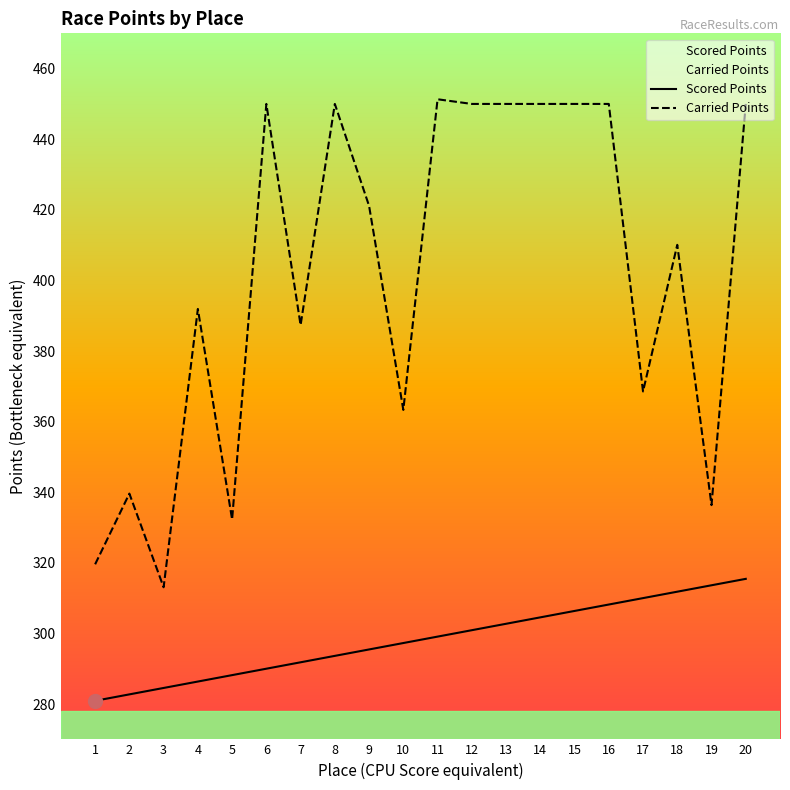

How many values in the Carried Points series exceed 421?

10